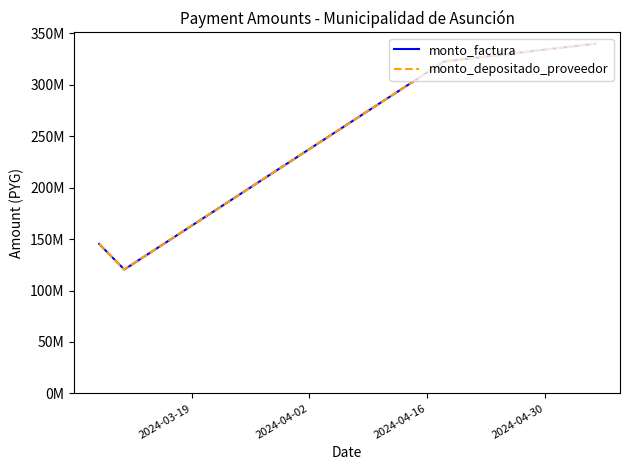

True or false: monto_factura and monto_depositado_proveedor intersect in this chart.

False